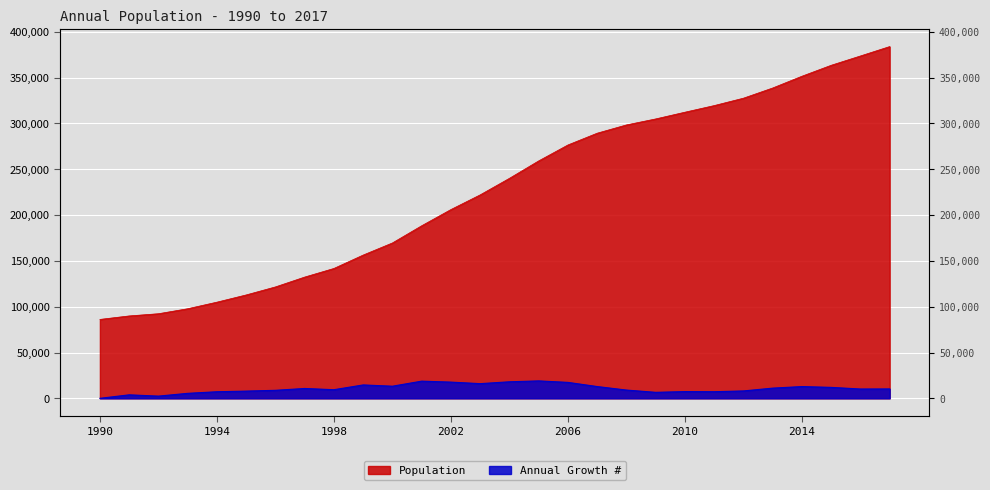

What is the difference between the Population values at 2008 and 2003?

76345